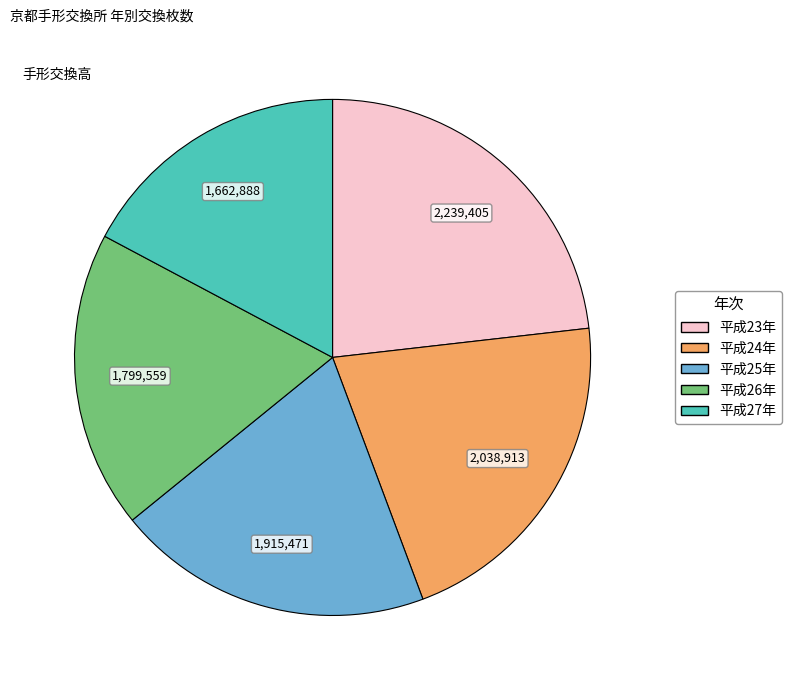

Is the sum of 平成27年 and 平成24年 greater than half?

No